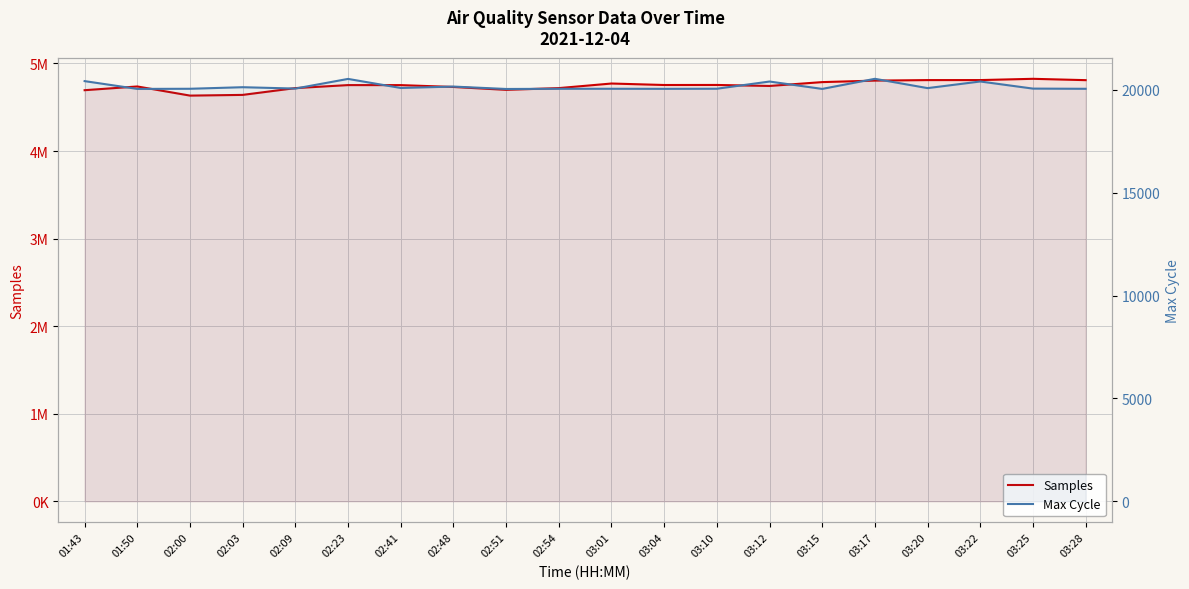

Reading left to right, extract all data points from this chart.

Samples: 01:43=4694367	01:50=4736984	02:00=4632675	02:03=4640750	02:09=4718368	02:23=4752706	02:41=4752430	02:48=4731245	02:51=4698443	02:54=4718291	03:01=4770689	03:04=4753757	03:10=4754264	03:12=4742823	03:15=4786860	03:17=4803964	03:20=4809870	03:22=4810038	03:25=4824446	03:28=4809155
Max Cycle: 01:43=20422	01:50=20043	02:00=20050	02:03=20126	02:09=20060	02:23=20529	02:41=20089	02:48=20157	02:51=20040	02:54=20049	03:01=20050	03:04=20047	03:10=20052	03:12=20402	03:15=20043	03:17=20534	03:20=20082	03:22=20404	03:25=20058	03:28=20049